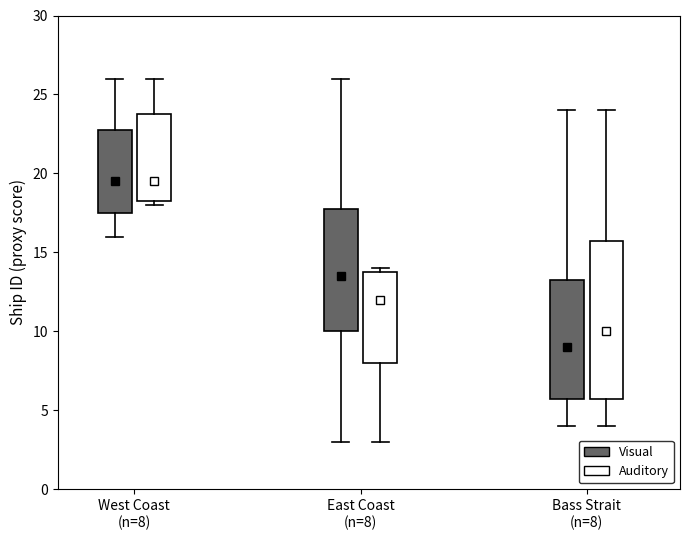

Where does the upper whisker of the box for West Coast (n=8) (Auditory) end on the y-axis? The values are not printed on the chart, so give them approximately, as read against the axis.

26.0